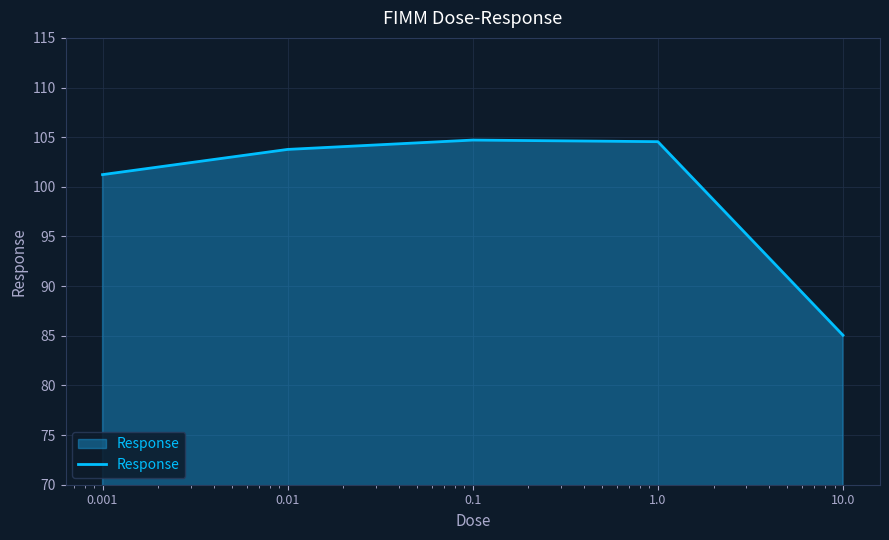

What is the smallest value displayed?

85.1